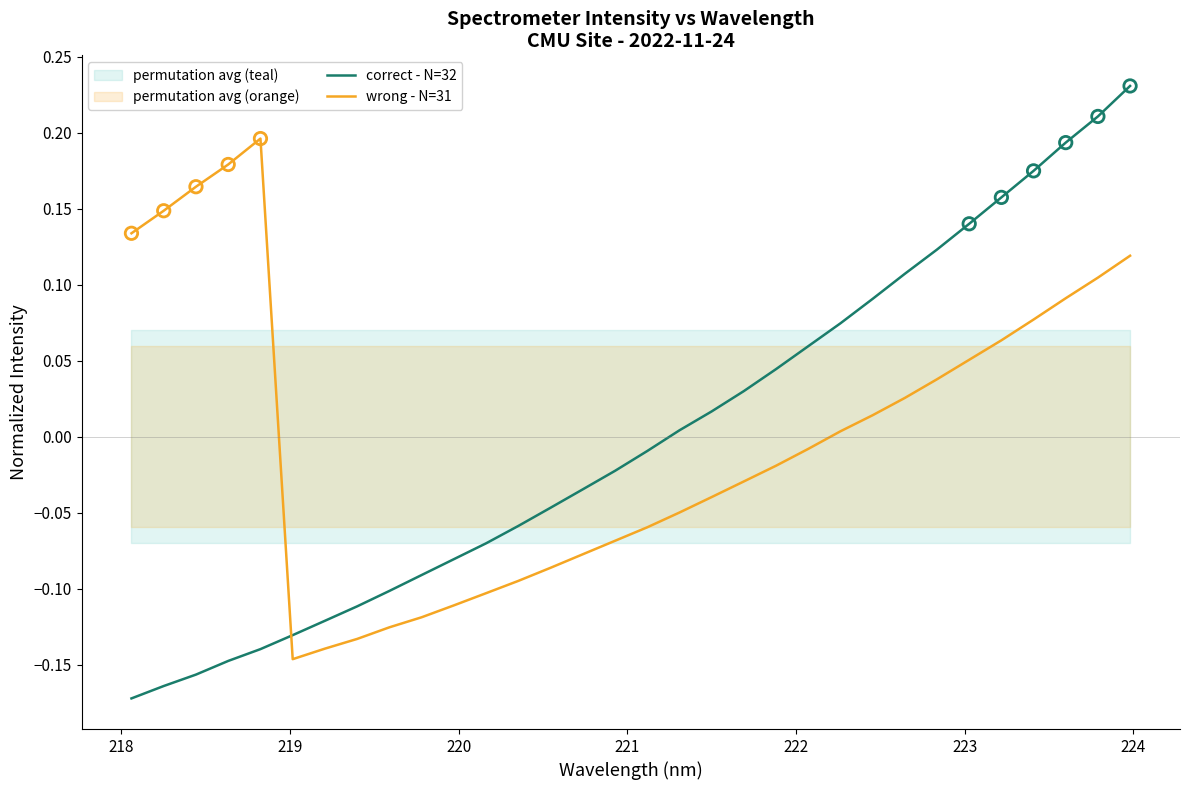

Which series has the largest Y range (max minus min)?

correct - N=32